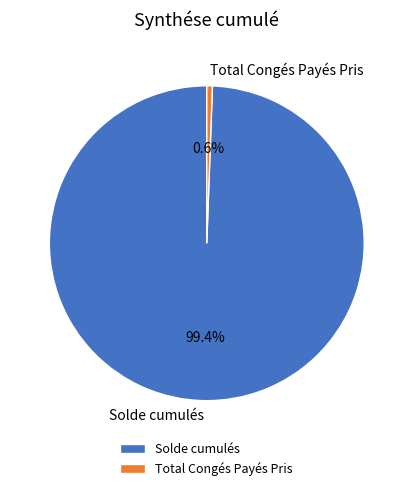

How many slices are in this pie chart?

2